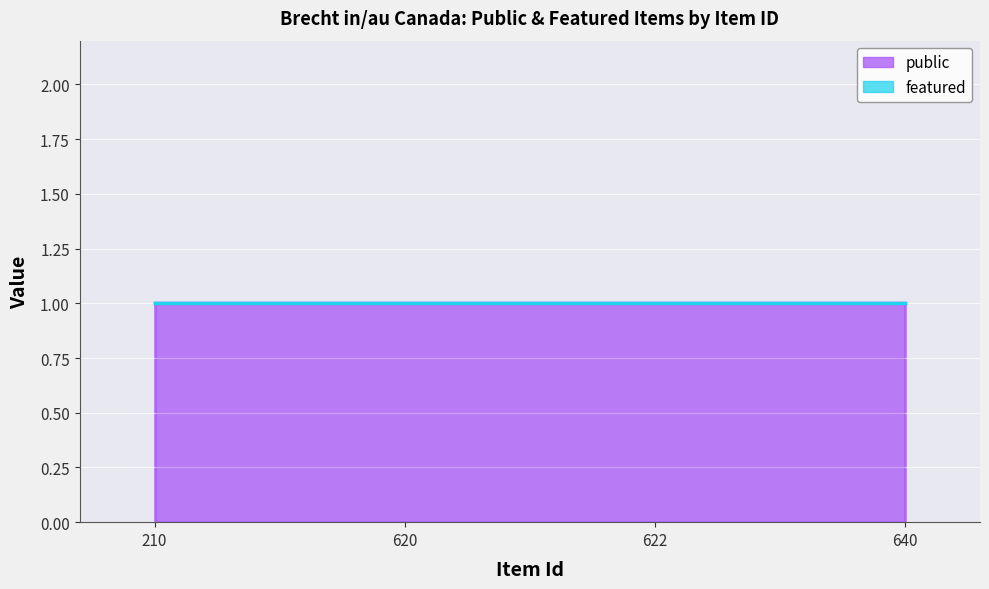

Is the value of featured at 620 greater than the value of public at 210?

No